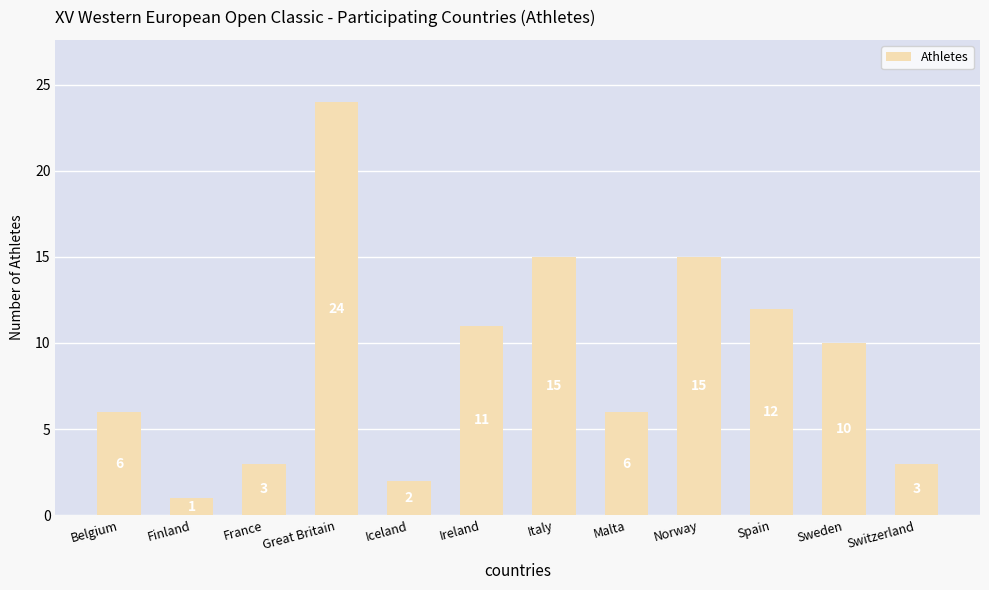

Is it true that the value at Norway is 15?

True